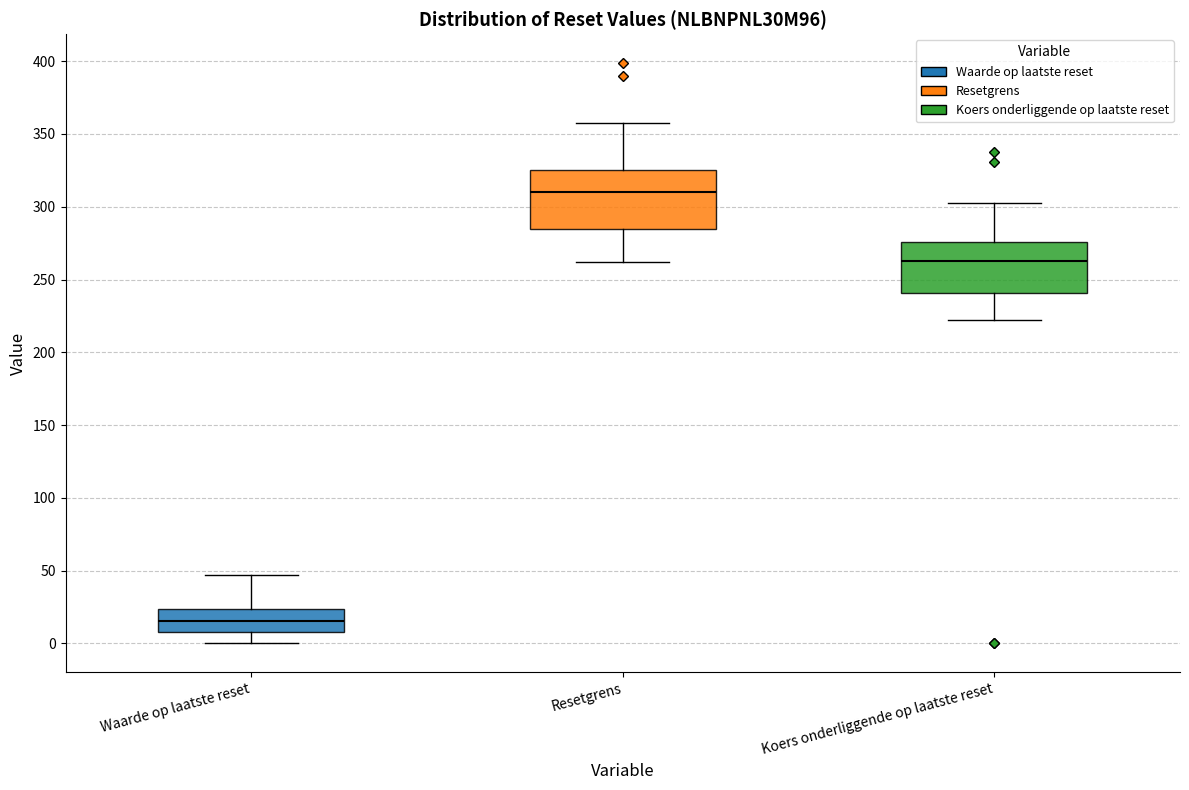

Which box has the highest median line?

Resetgrens